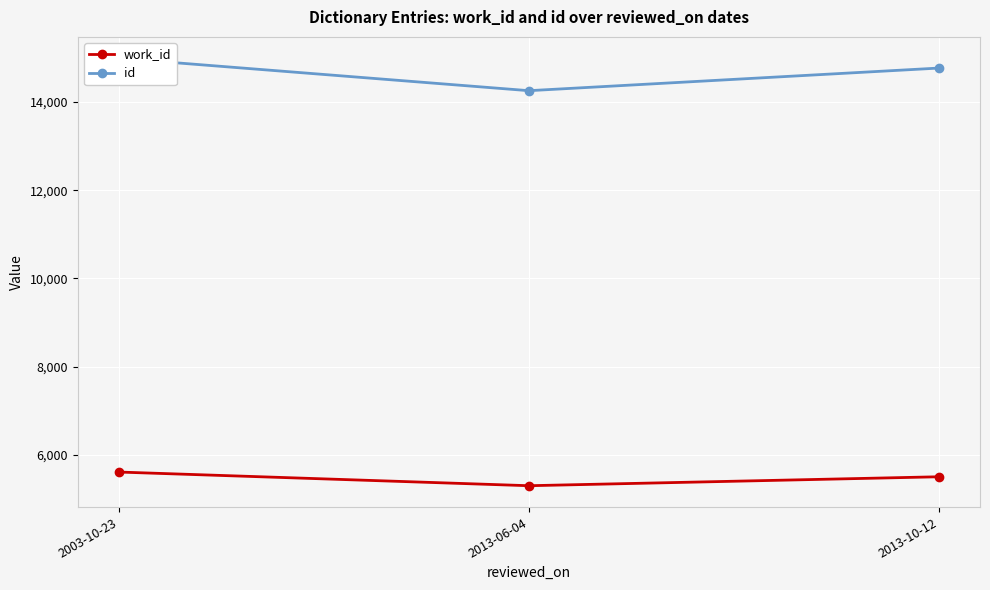

Reading right to left, extract all data points from this chart.

work_id: 5505	5302	5612
id: 14770	14257	14992